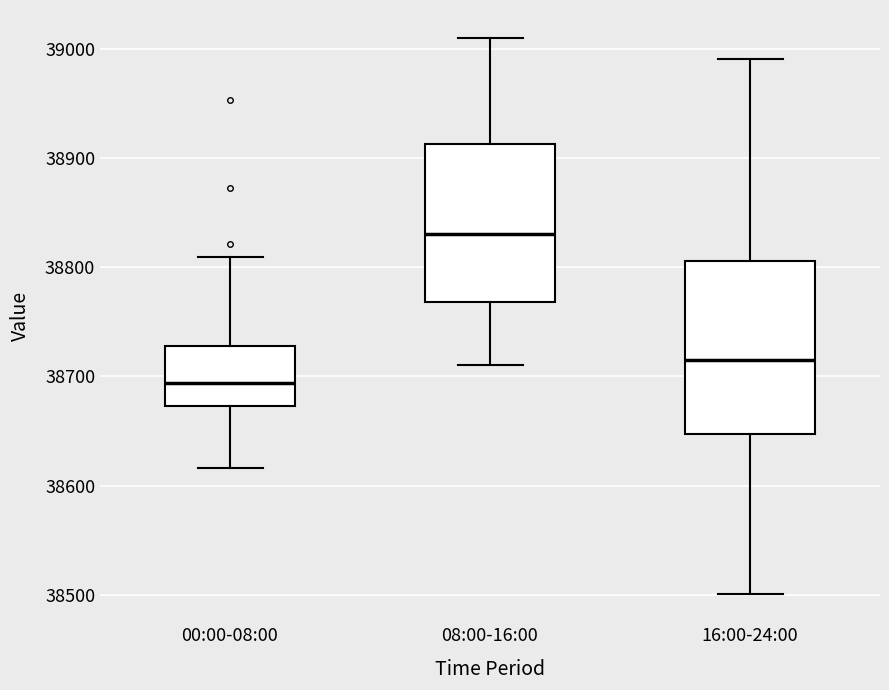

Comparing the boxes themselves (not the whiskers), which one is the tallest?

16:00-24:00